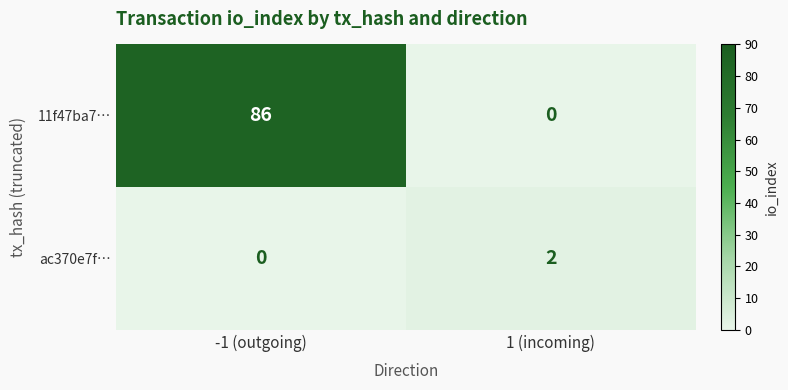

What is the maximum value for 11f47ba7…?

86